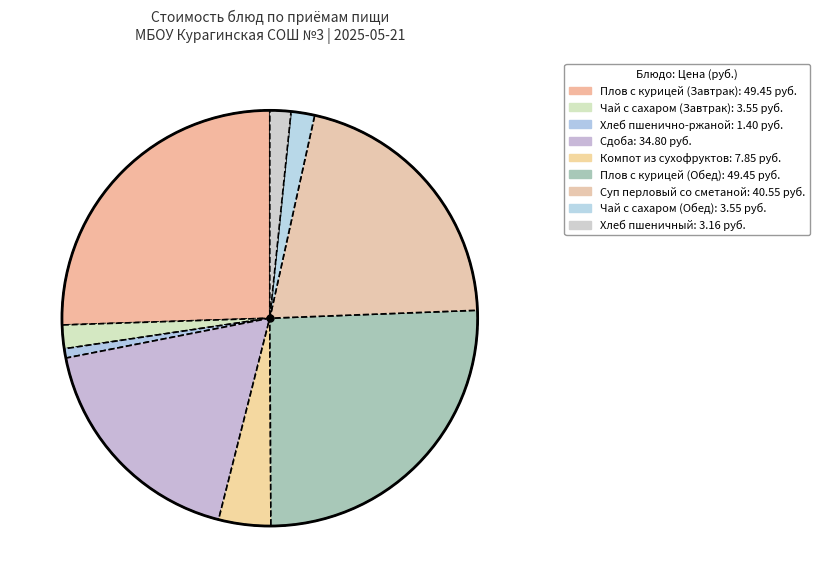

Count the number of slices in the pie.

9